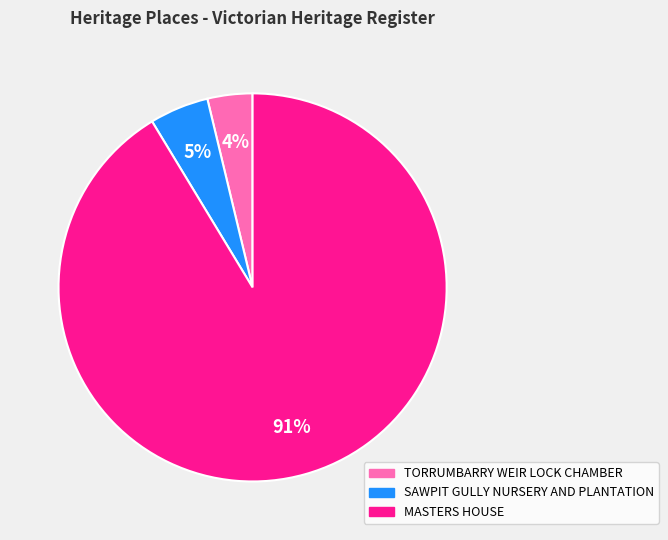

What is the ratio of the value at TORRUMBARRY WEIR LOCK CHAMBER to the value at SAWPIT GULLY NURSERY AND PLANTATION?

0.8